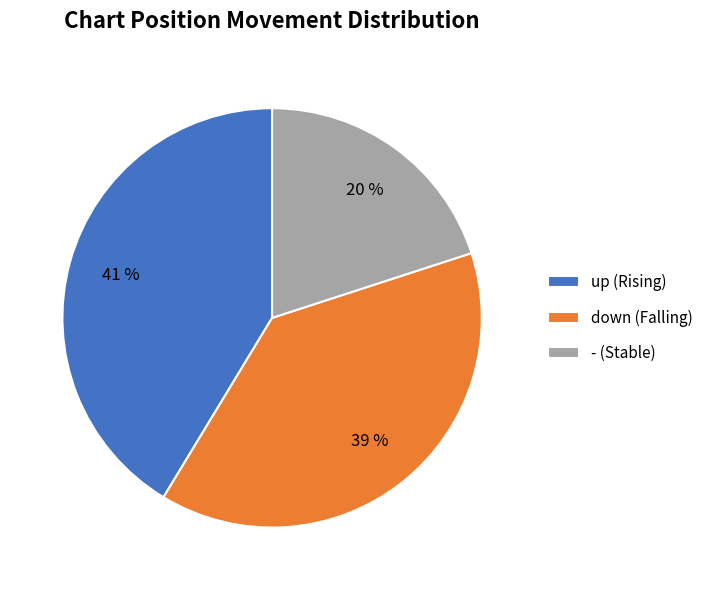

Do down and up together represent more than half of the pie?

Yes